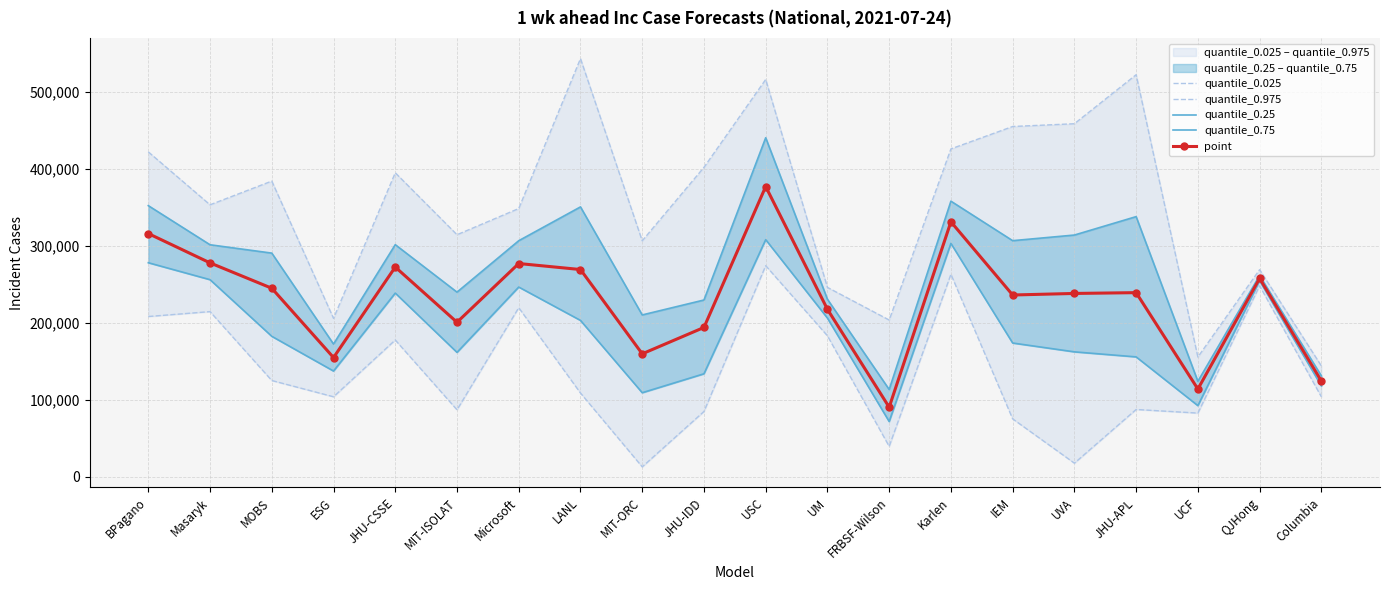

Reading left to right, list all the values displayed in this chart.

quantile_0.025: BPagano=208057	Masaryk=214417	MOBS=124872	ESG=103752	JHU-CSSE=177525	MIT-ISOLAT=86814	Microsoft=219494	LANL=108626	MIT-ORC=12689	JHU-IDD=84648	USC=274094	UM=182988	FRBSF-Wilson=39302	Karlen=262937	IEM=75056	UVA=17472	JHU-APL=87239	UCF=82564	QJHong=247994	Columbia=103773
quantile_0.975: BPagano=421984	Masaryk=353220	MOBS=384033	ESG=205666	JHU-CSSE=394813	MIT-ISOLAT=314328	Microsoft=348367	LANL=543188	MIT-ORC=306425	JHU-IDD=401884	USC=516079	UM=245875	FRBSF-Wilson=203501	Karlen=425865	IEM=454966	UVA=458565	JHU-APL=522267	UCF=155406	QJHong=268926	Columbia=143869
quantile_0.25: BPagano=277933	Masaryk=255900	MOBS=182305	ESG=137184	JHU-CSSE=238464	MIT-ISOLAT=161423	Microsoft=246328	LANL=202974	MIT-ORC=109014	JHU-IDD=133617	USC=307937	UM=206013	FRBSF-Wilson=71570	Karlen=303048	IEM=173601	UVA=162121	JHU-APL=155571	UCF=92216	QJHong=254433	Columbia=117897
quantile_0.75: BPagano=352107	Masaryk=301279	MOBS=290433	ESG=172234	JHU-CSSE=301403	MIT-ISOLAT=239719	Microsoft=306538	LANL=350486	MIT-ORC=210100	JHU-IDD=229495	USC=440344	UM=230489	FRBSF-Wilson=113226	Karlen=357937	IEM=306607	UVA=313916	JHU-APL=337844	UCF=123842	QJHong=261341	Columbia=130871
point: BPagano=315852	Masaryk=277734	MOBS=244778	ESG=154709	JHU-CSSE=272318	MIT-ISOLAT=200571	Microsoft=276907	LANL=269098	MIT-ORC=159557	JHU-IDD=193830	USC=376916	UM=217417	FRBSF-Wilson=90161	Karlen=331126	IEM=236004	UVA=238019	JHU-APL=239060	UCF=113805	QJHong=257604	Columbia=124193